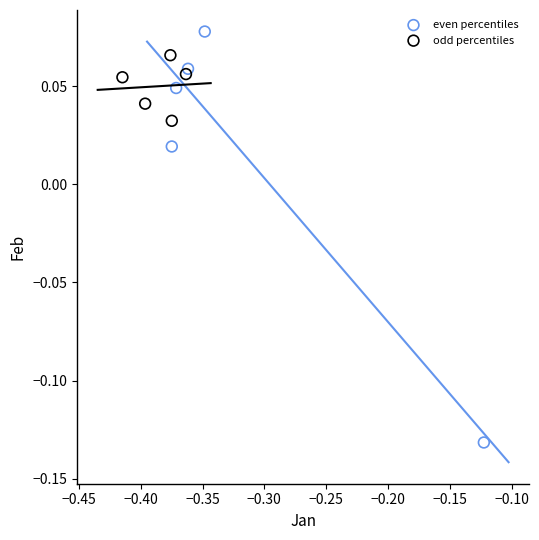

Which series reaches the minimum Y coordinate?

even percentiles